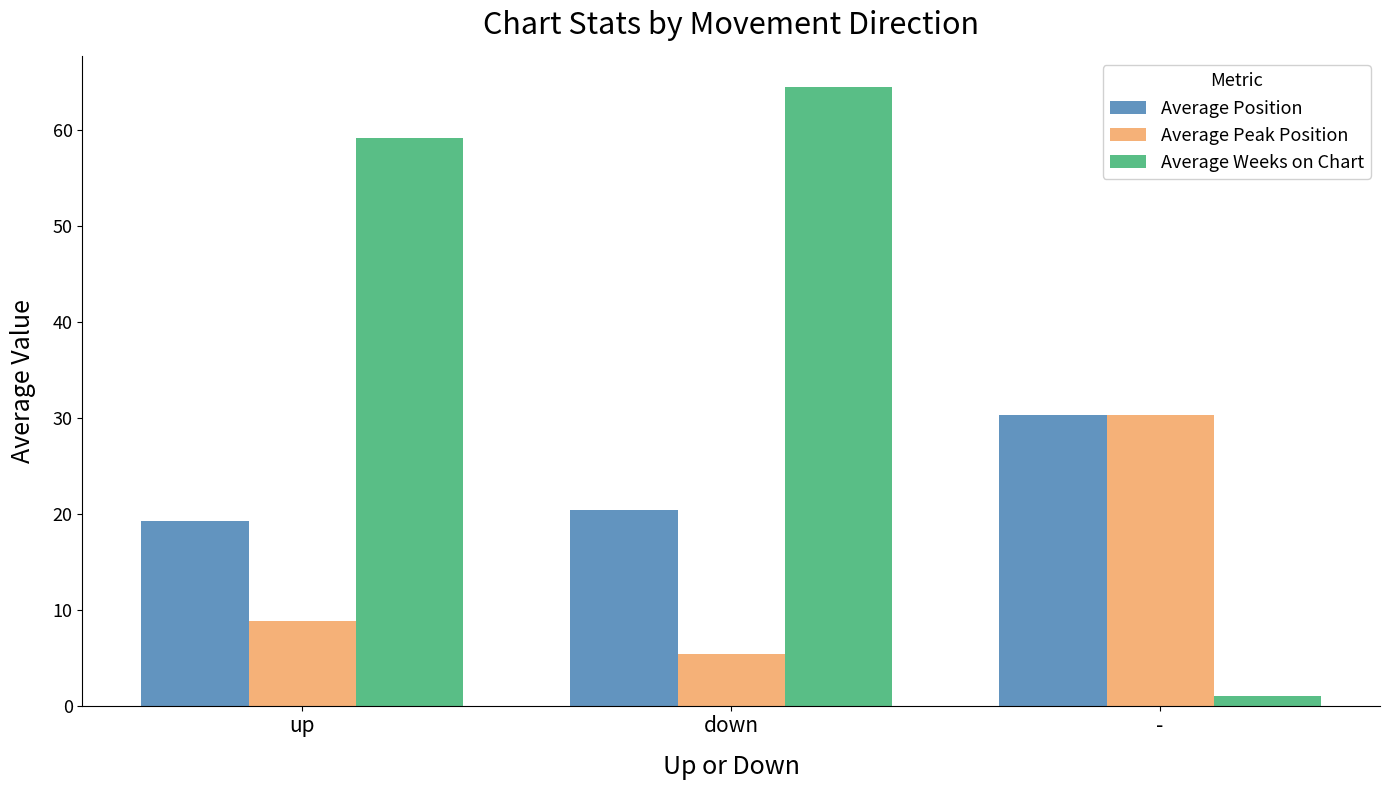

At which category is the sum across all series the highest?

down